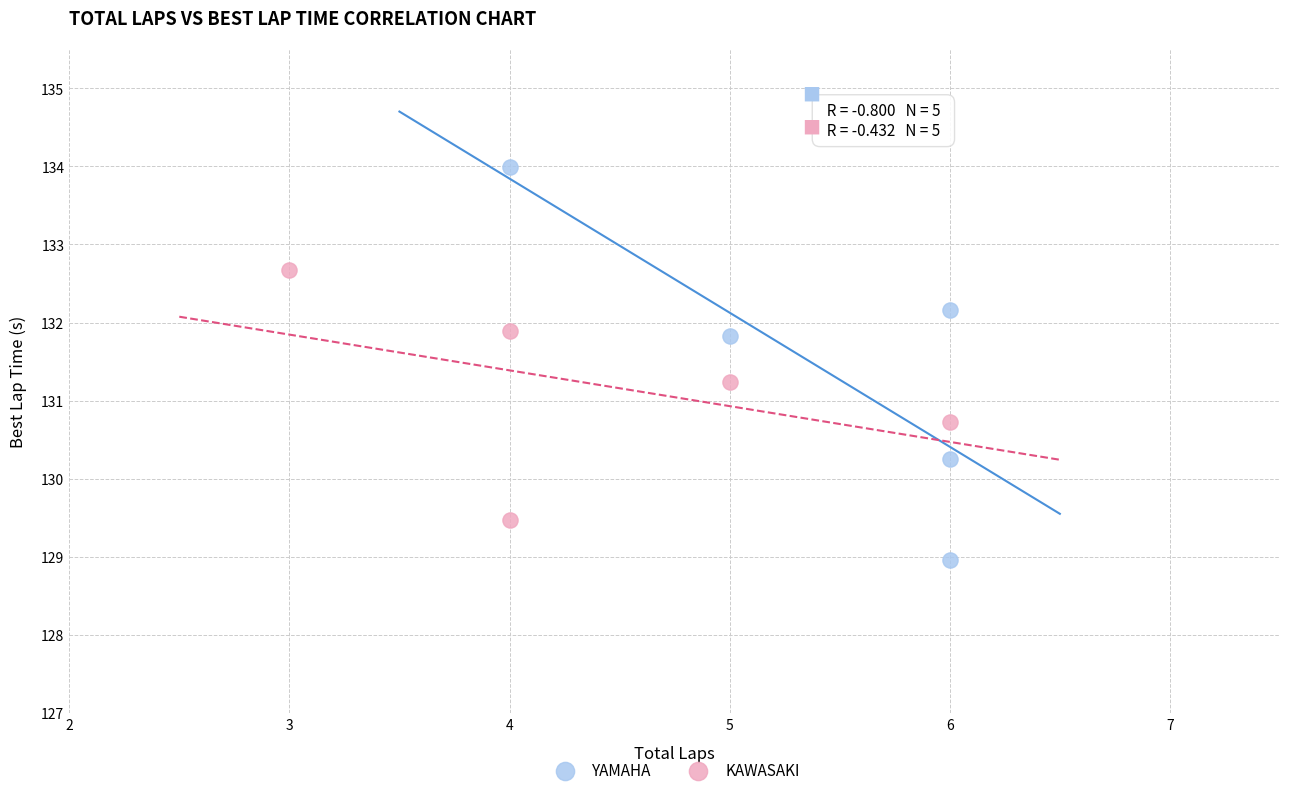

Which series reaches the minimum Y coordinate?

YAMAHA